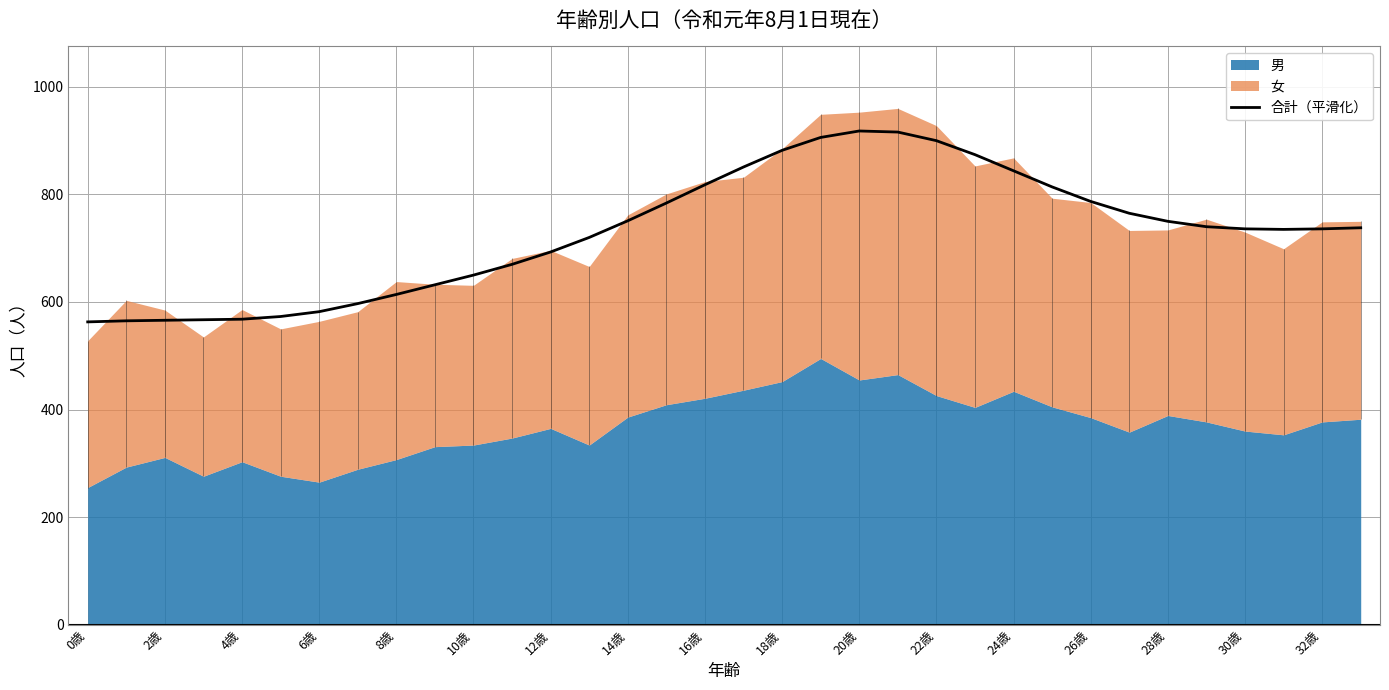

What is the greatest value displayed?

918